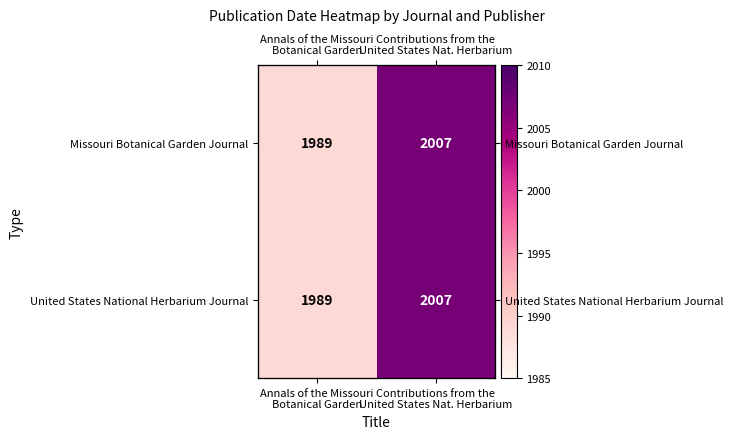

The United States National Herbarium Journal series shows 2007 at Contributions from the United States Nat. Herbarium. True or false?

True